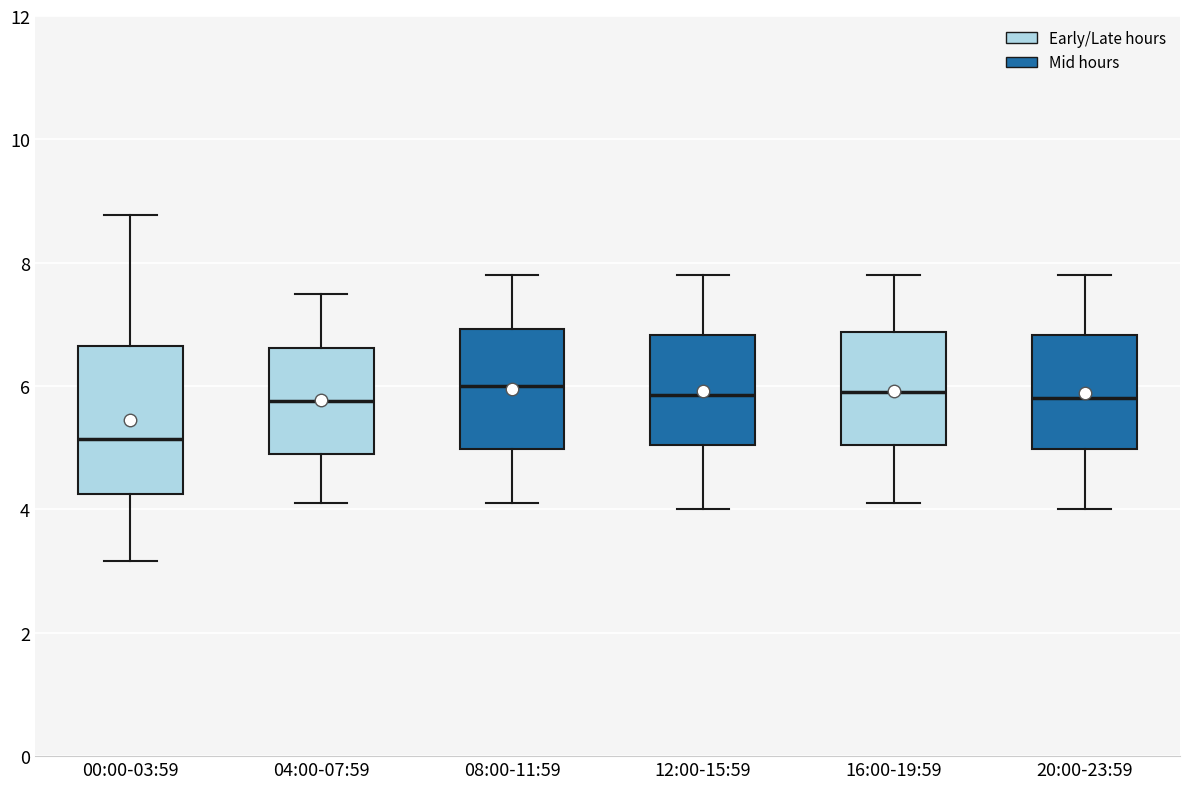

Which box is the tallest, from its lower edge to its upper edge?

00:00-03:59